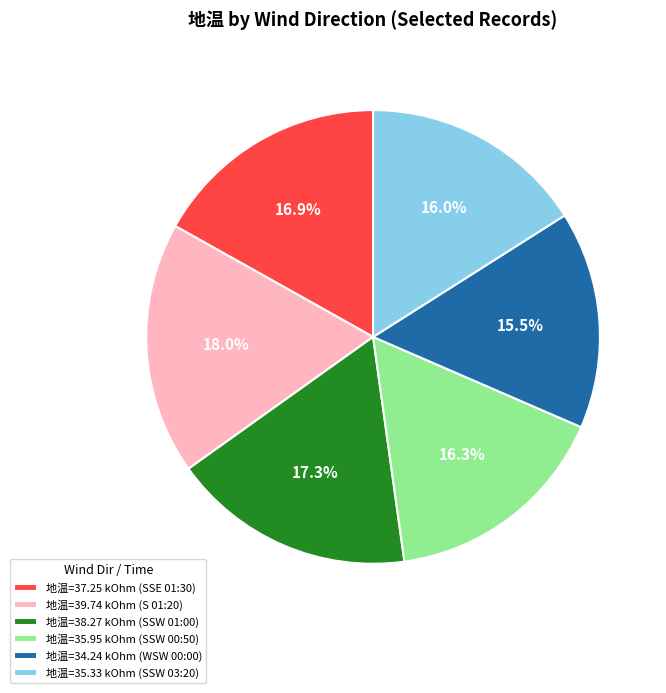

Which slice is the largest?

地温=39.74 kOhm (S 01:20)